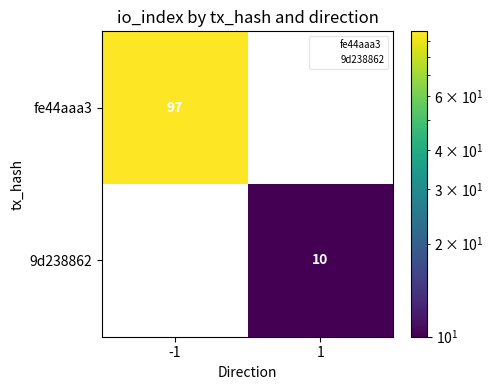

At -1, list the series in order from smallest to largest.

9d238862, fe44aaa3